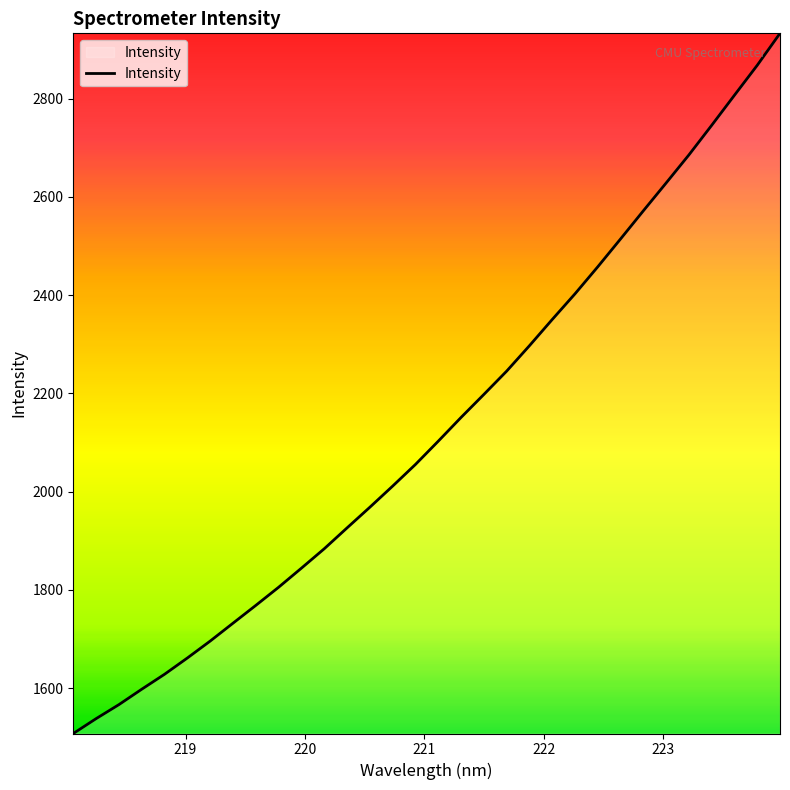

What is the maximum value shown in the chart?

2932.6